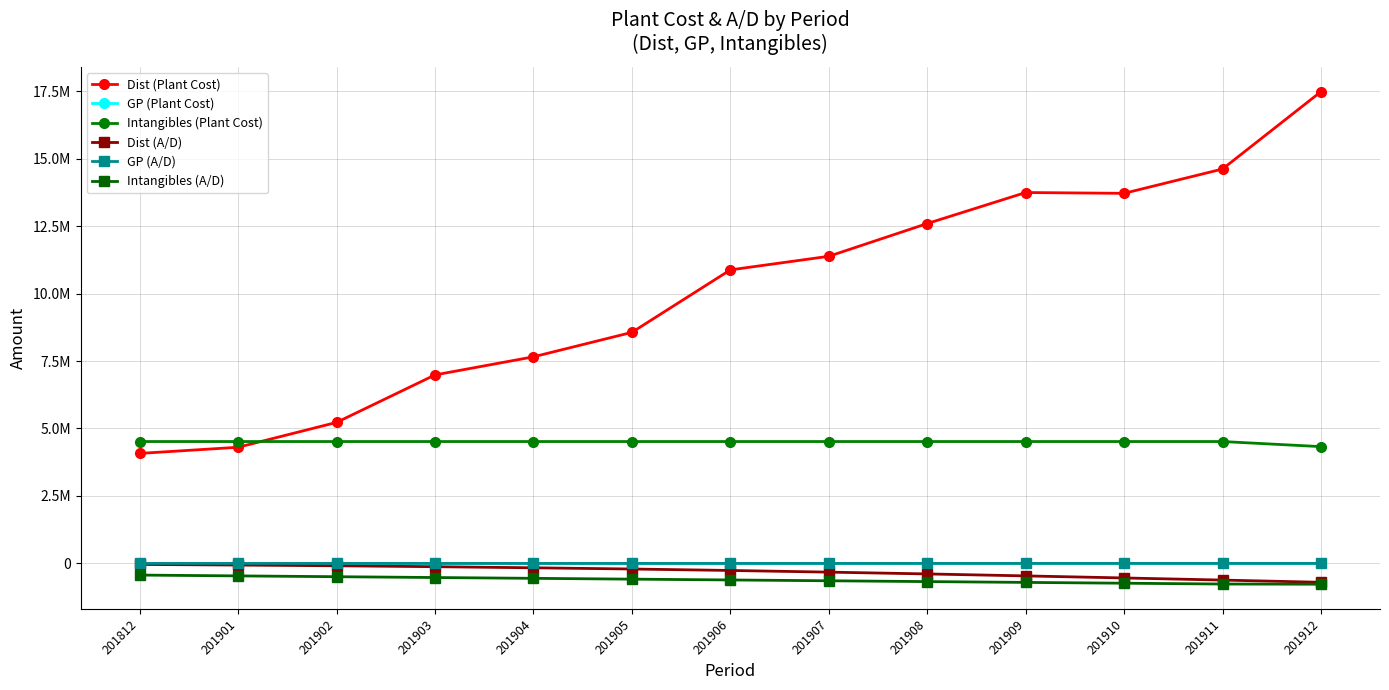

Reading left to right, extract all data points from this chart.

Dist (Plant Cost): 4076144.0	4304262.0	5225870.8	6984605.7	7655748.9	8561740.4	10876422.0	11379896.3	12593090.0	13743348.7	13713394.4	14614430.0	17479991.9
GP (Plant Cost): 2368.2	2368.2	2368.2	2368.2	2368.2	2368.2	2368.2	2368.2	2368.2	2368.2	2368.2	2368.2	2368.2
Intangibles (Plant Cost): 4516367.2	4516367.2	4516367.2	4516367.2	4516367.2	4516367.2	4516367.2	4516367.2	4516367.2	4516367.2	4516367.2	4516367.2	4327732.9
Dist (A/D): -38026.6	-61282.2	-87728.4	-121612.4	-162239.4	-207243.0	-261183.9	-322945.1	-389470.2	-462553.8	-538746.2	-617356.0	-699569.4
GP (A/D): -9.9	-13.9	-17.9	-21.8	-25.8	-29.8	-33.7	-37.7	-41.7	-45.6	-49.6	-53.6	-57.6
Intangibles (A/D): -432206.7	-462348.1	-492489.5	-522630.9	-552772.3	-582913.7	-613055.1	-643196.5	-673337.9	-703479.4	-733620.8	-763762.2	-770331.0